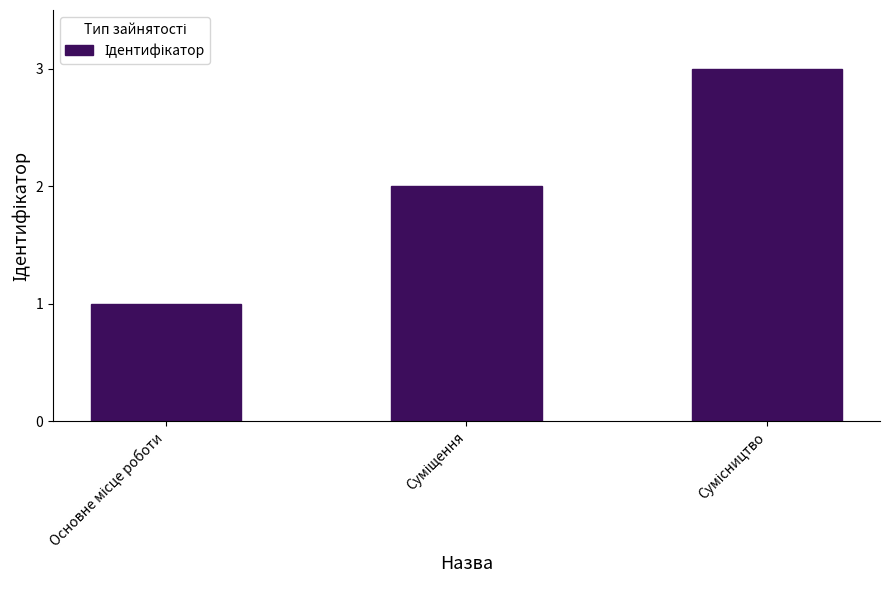

What is the maximum value shown in the chart?

3